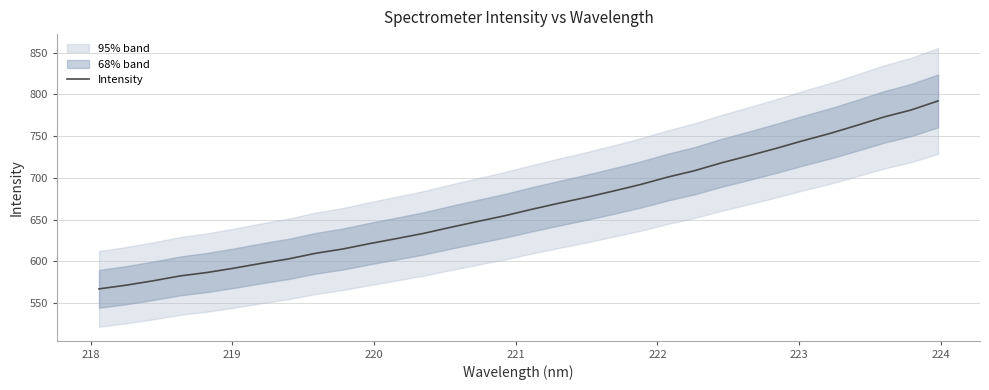

The value at 15 is 975.7. True or false?

False